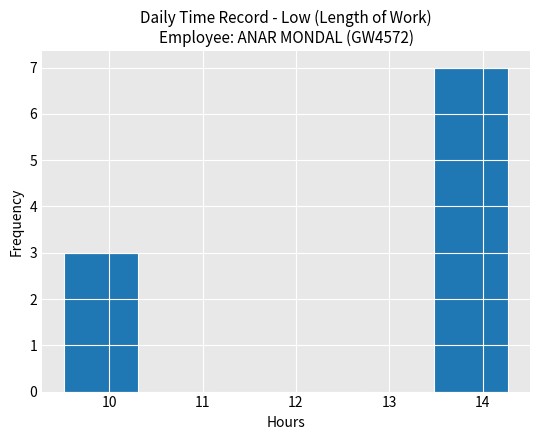

Reading left to right, transcribe this chart: for each bar, give the range it covers on the x-axis and its height. Neither the bar edges nor the heights are printed on the chart, so give them approximately, as read against the axes.

9.5 to 10.3: 3
10.3 to 11.1: 0
11.1 to 11.9: 0
11.9 to 12.7: 0
12.7 to 13.5: 0
13.5 to 14.3: 7